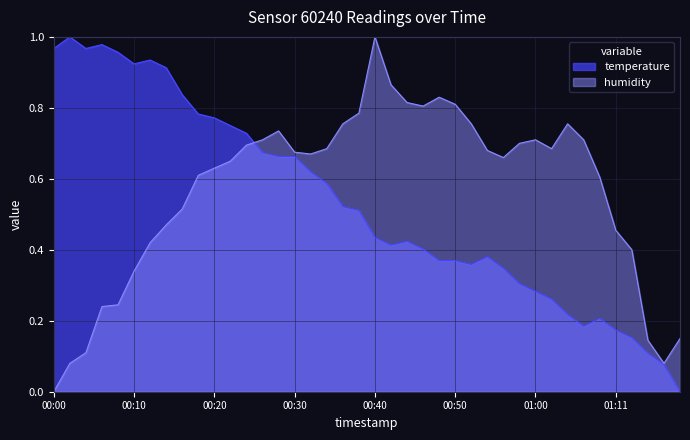

The temperature series shows 0.6 at 00:34. True or false?

True